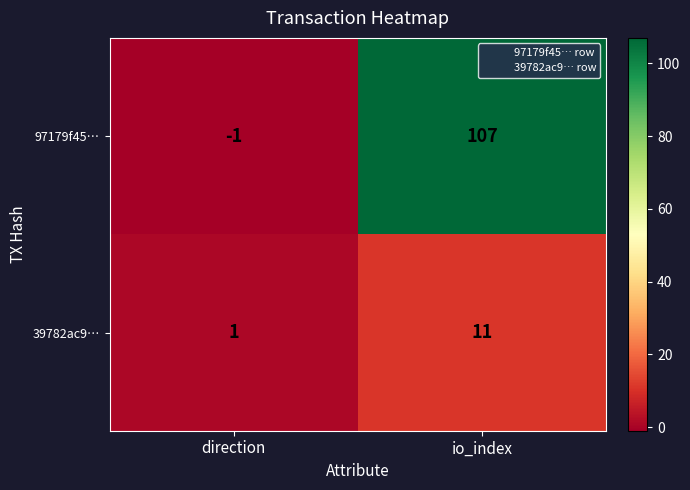

At which category is the sum across all series the highest?

io_index